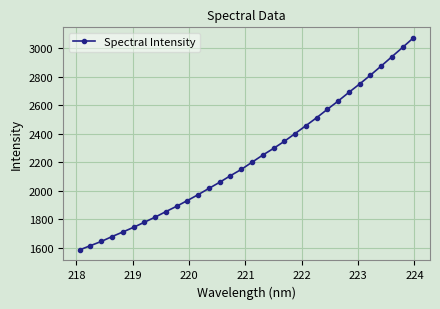

What is the greatest value displayed?

3072.0